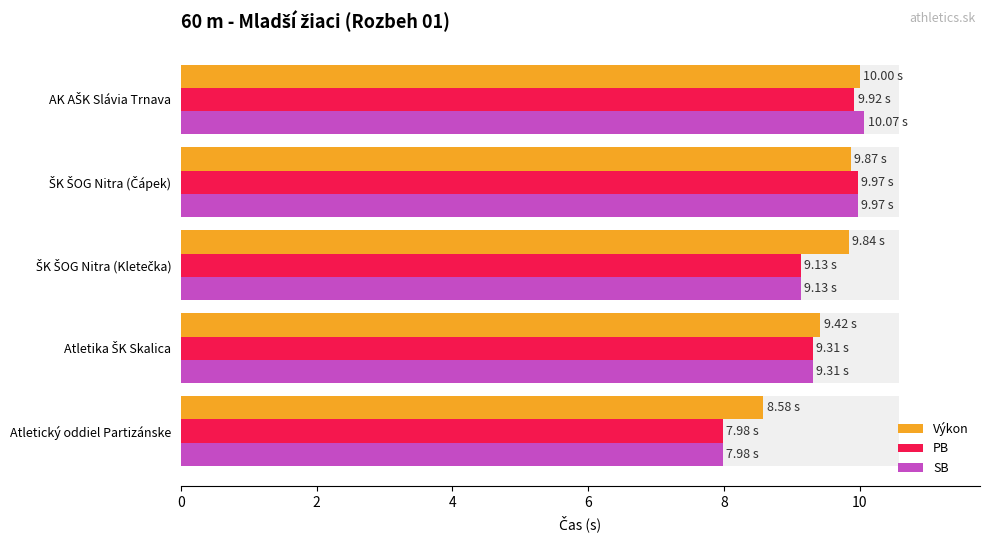

How many series are shown in this chart?

3